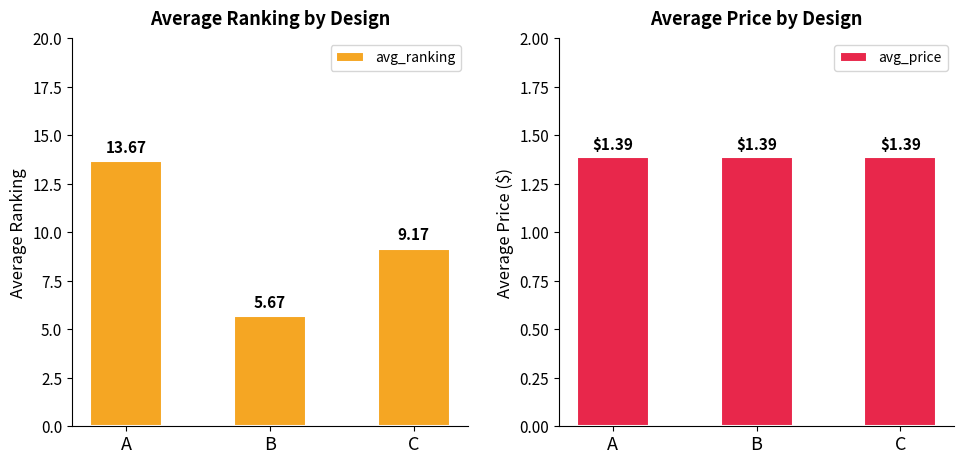

Where is avg_price nearest to the value 1?

A